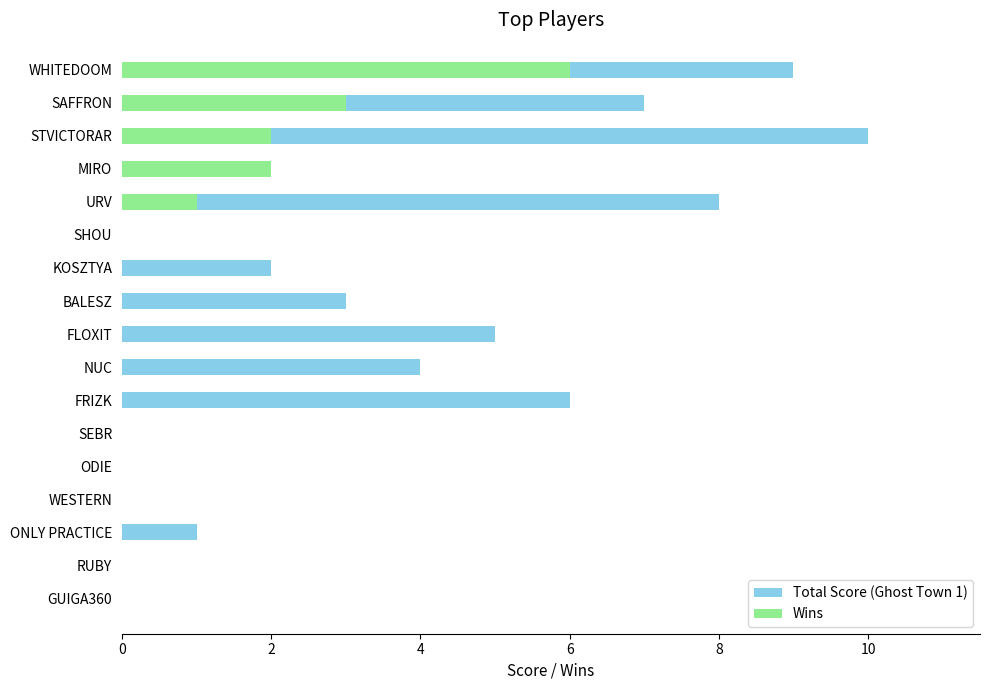

True or false: Total Score (Ghost Town 1) has a value of 12 at URV.

False